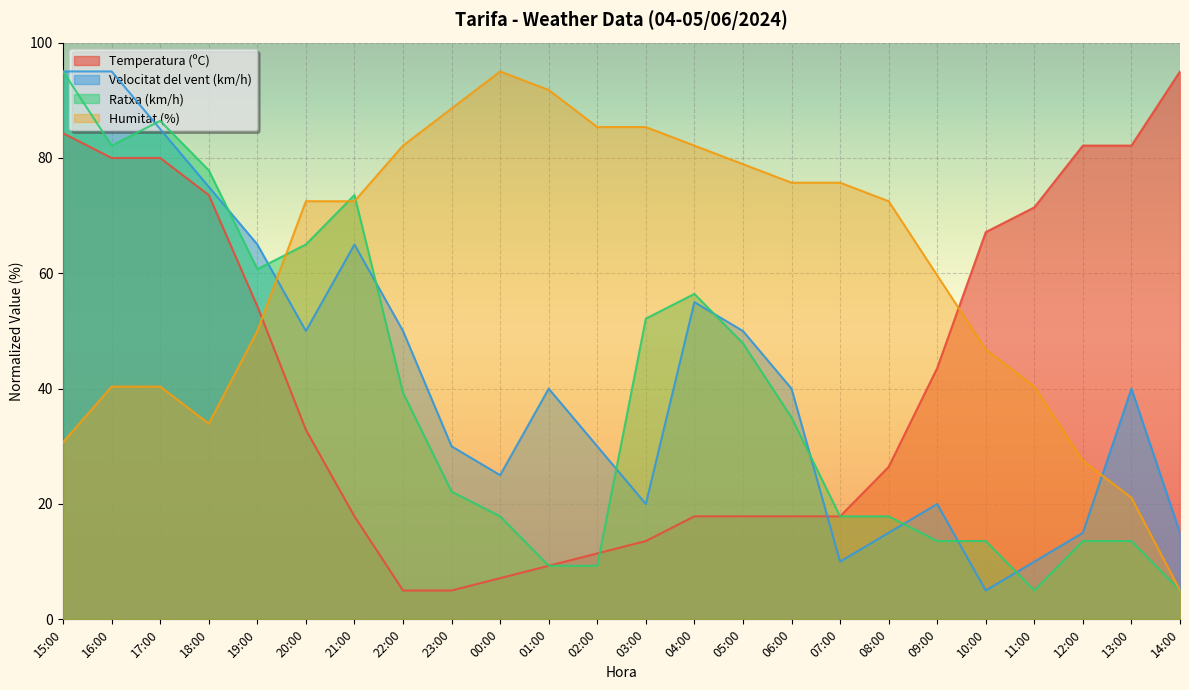

Where is Temperatura (ºC) nearest to the value 50?

19:00